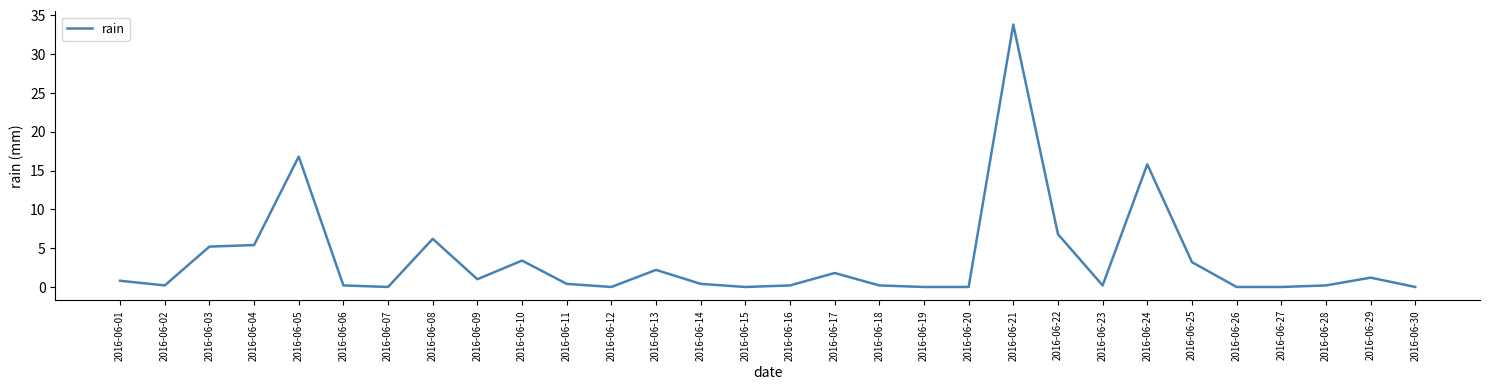

The value at 2016-06-21 is 17.5. True or false?

False